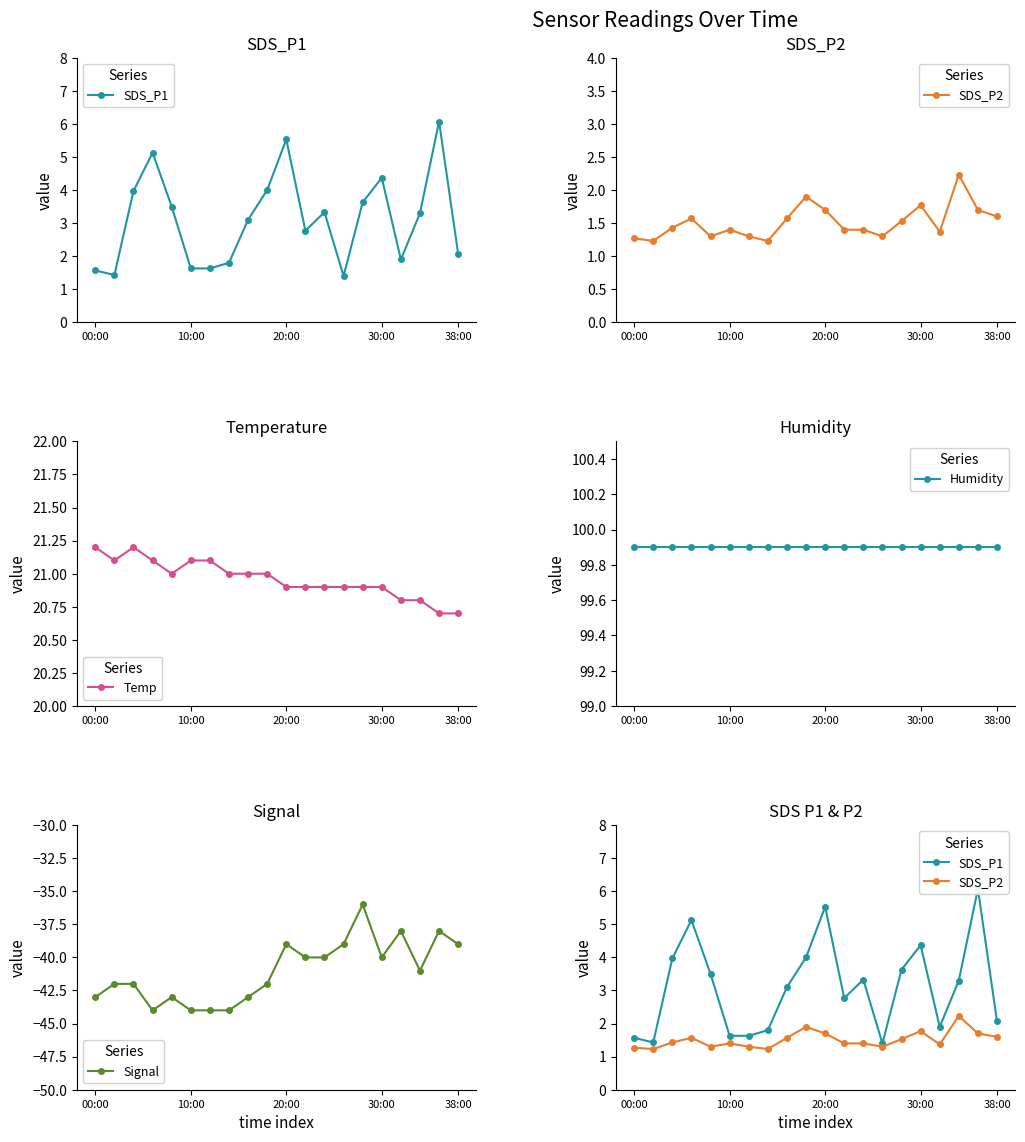

Which series has the largest range (max minus min)?

Signal